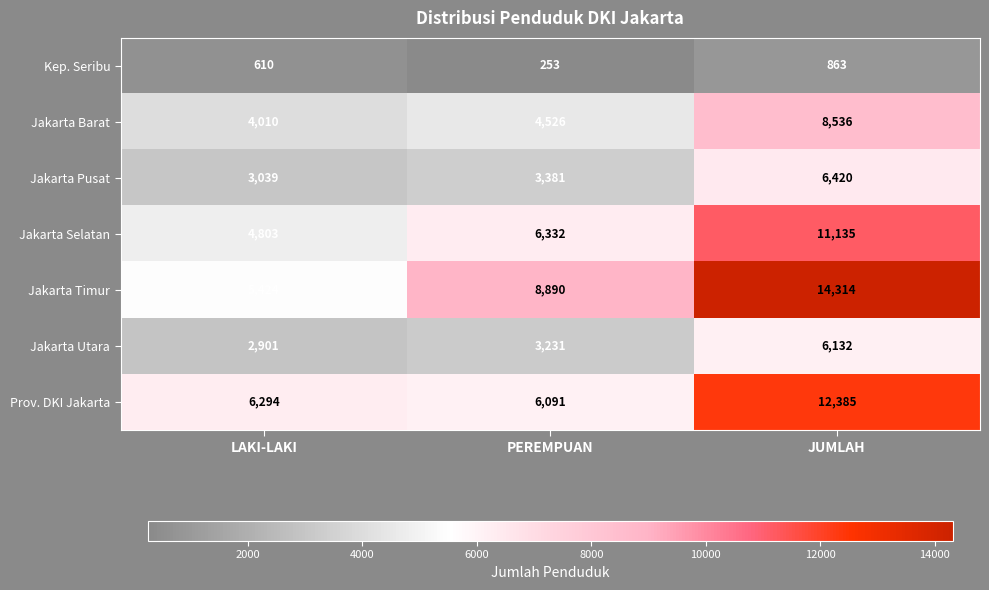

How many Jakarta Selatan values are between 4803 and 11135?

3